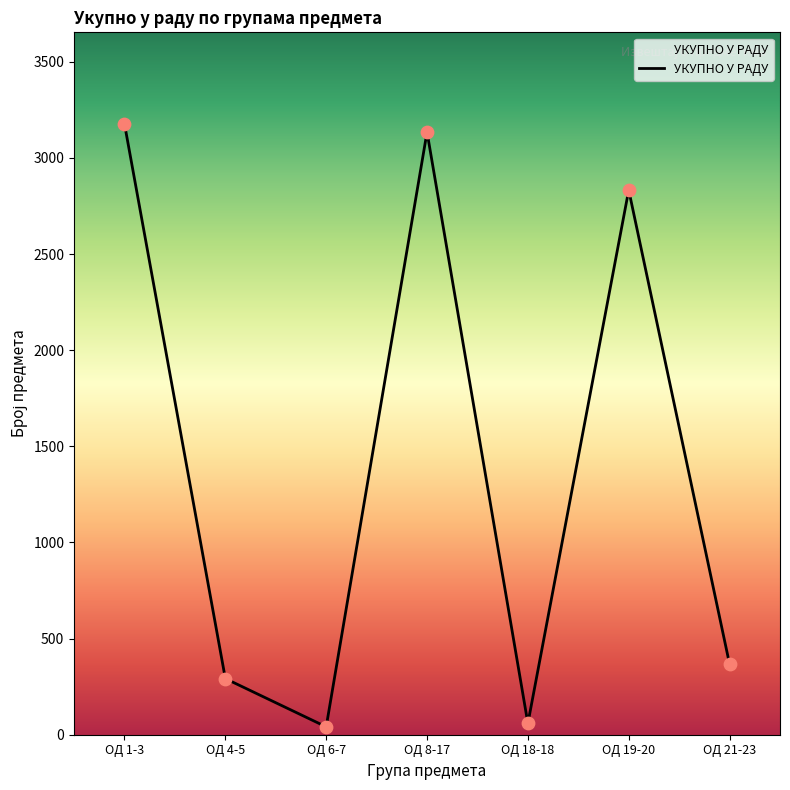

What is the change in value from ОД 18-18 to ОД 21-23?

+308